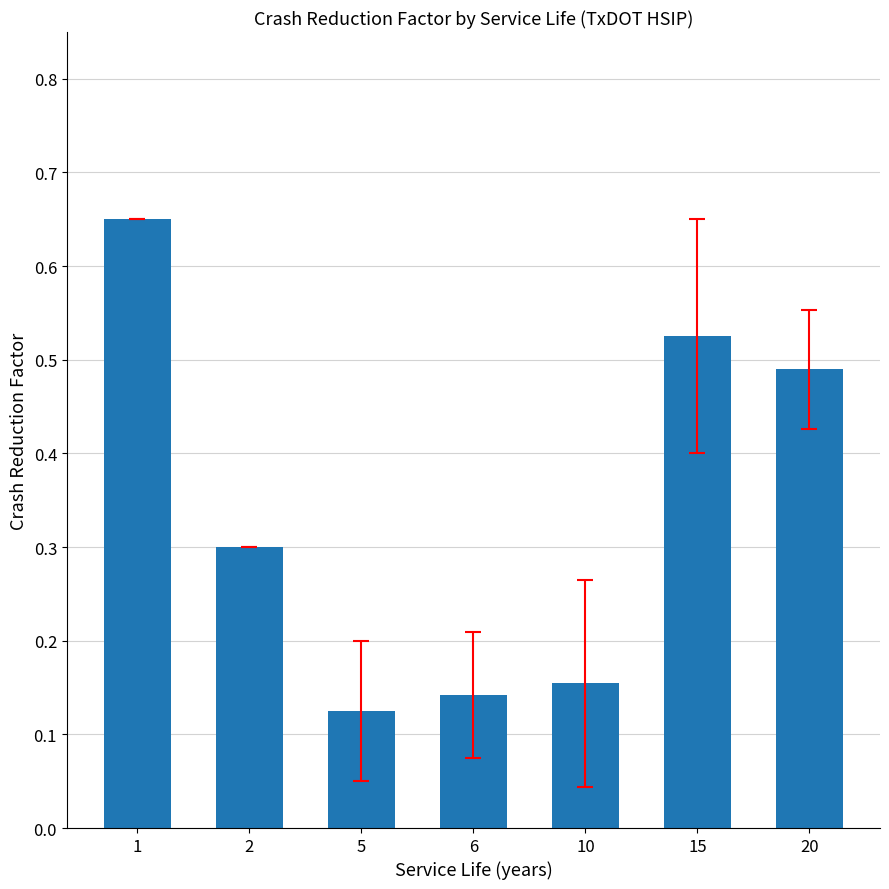

Is it true that the value at 2 is 0.3?

True